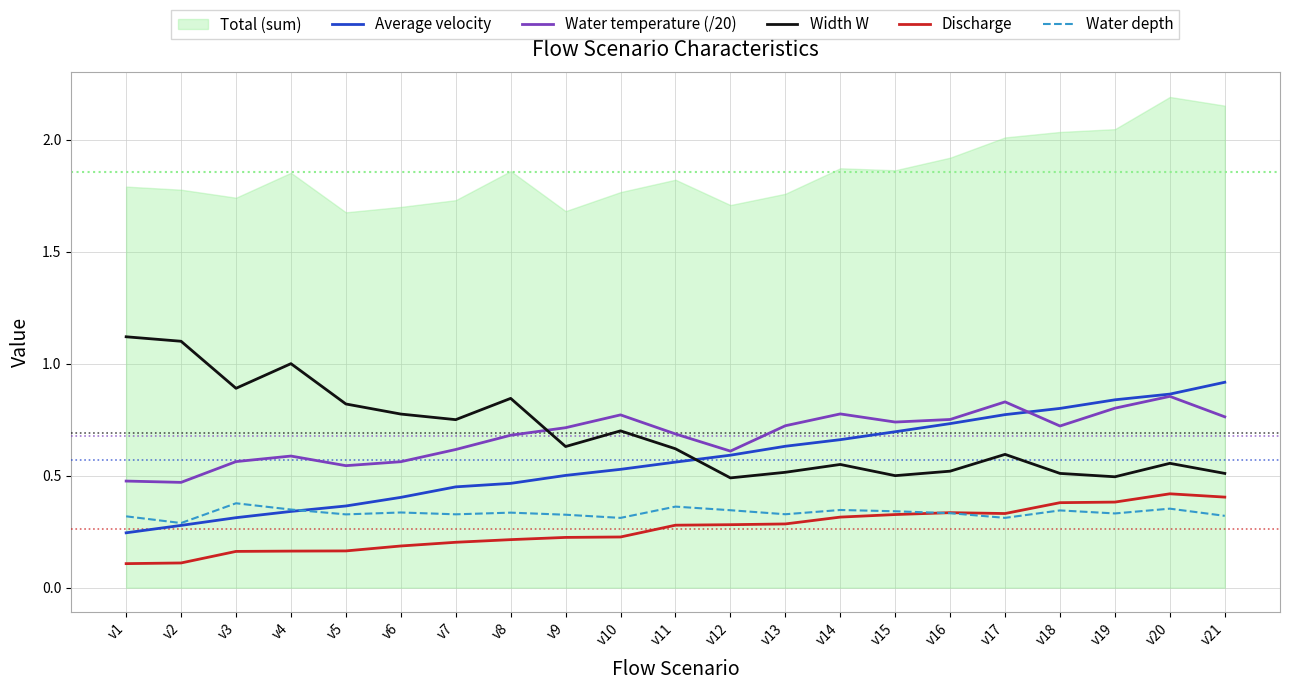

The Discharge series shows 0.2 at v6. True or false?

True